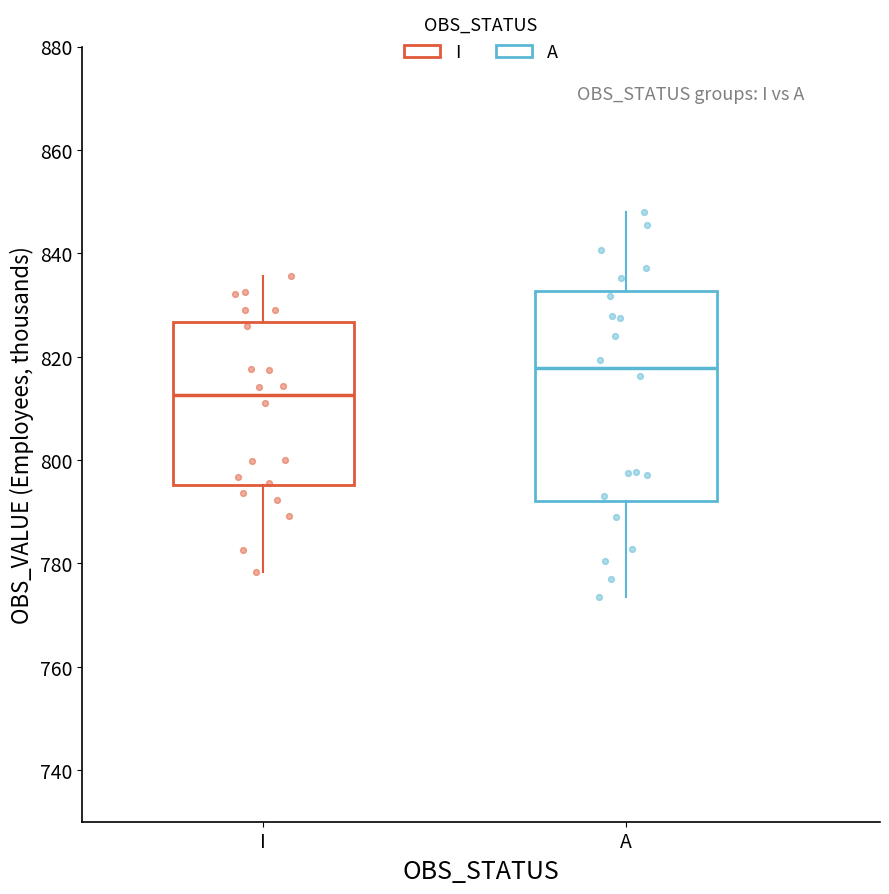

Reading left to right, transcribe this box plot: for each box, give where its median line is, the range the box spans, and where its two whiskers end, as read against the y-axis. The values are not printed on the chart, so give them approximately, as read against the axis.

I: median 812, box 796 to 826, whiskers 778 to 836
A: median 818, box 792 to 832, whiskers 774 to 848